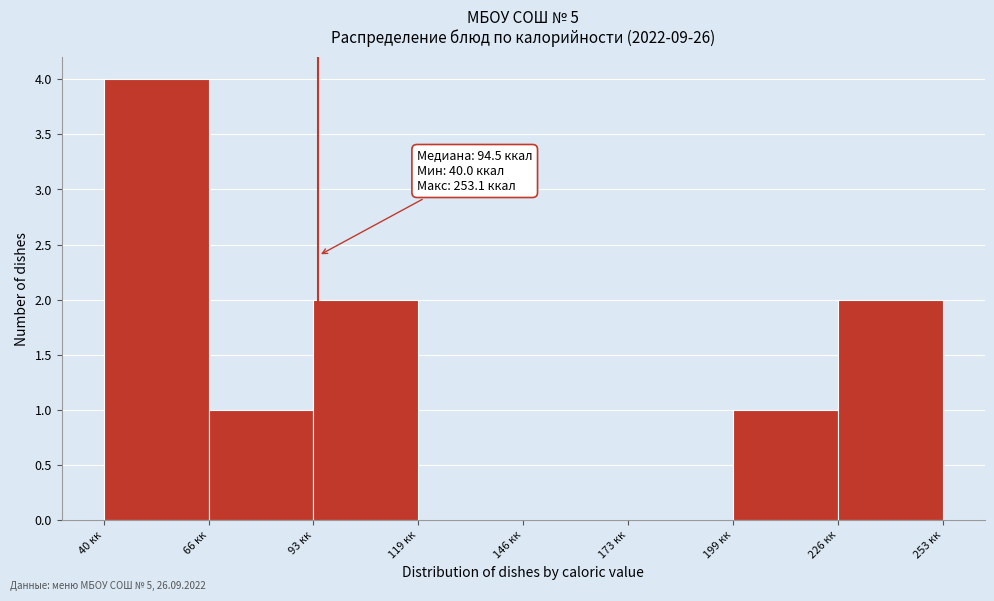

Which range on the x-axis has the tallest bar?

40 to 65